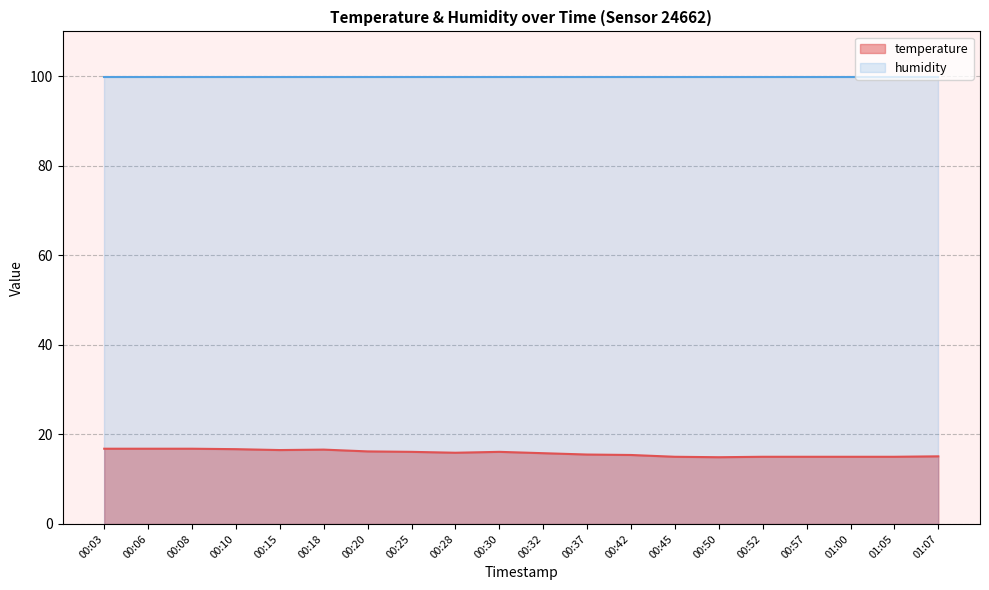

List the labels in order of value, largest first.

00:03, 00:06, 00:08, 00:10, 00:18, 00:15, 00:20, 00:25, 00:30, 00:28, 00:32, 00:37, 00:42, 01:07, 00:45, 00:52, 00:57, 01:00, 01:05, 00:50